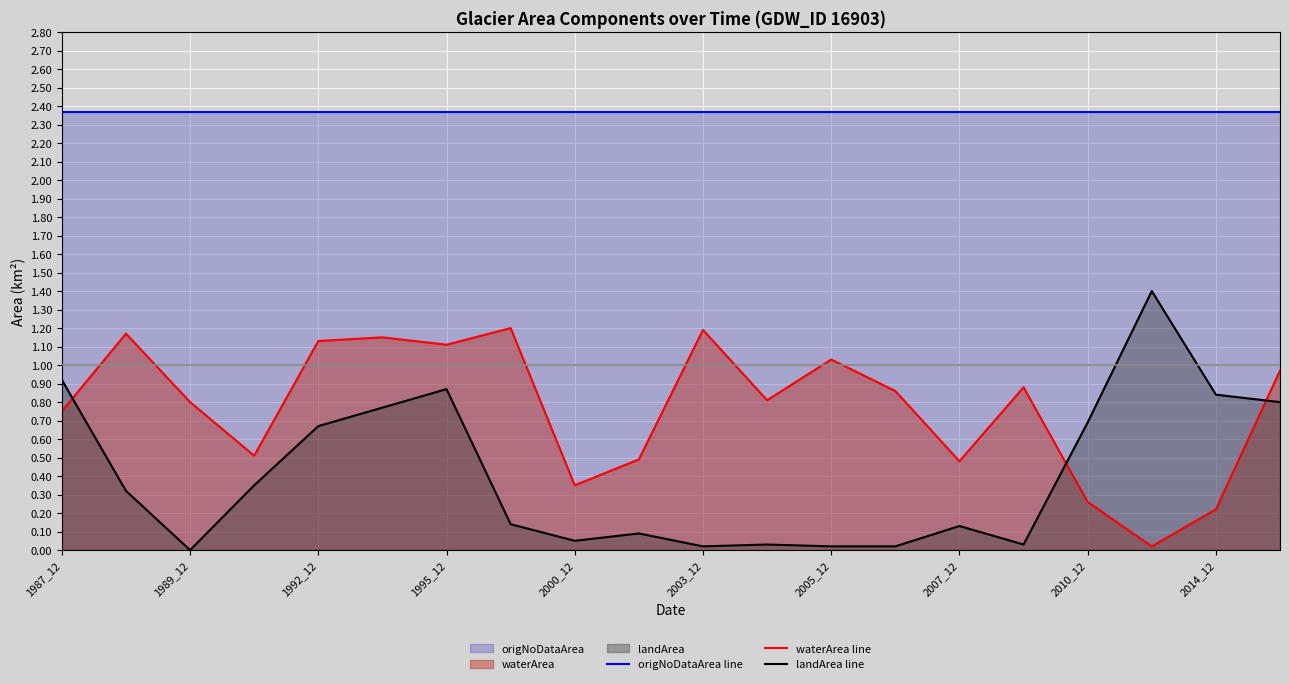

What is the sum of all landArea line values?

8.2